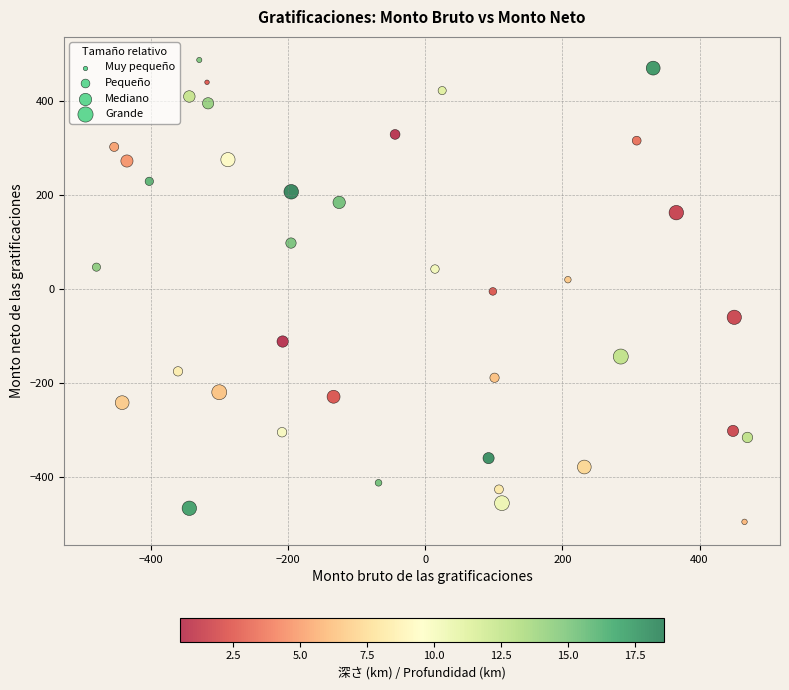

What is the range of Y values (max minus min)?

981.4